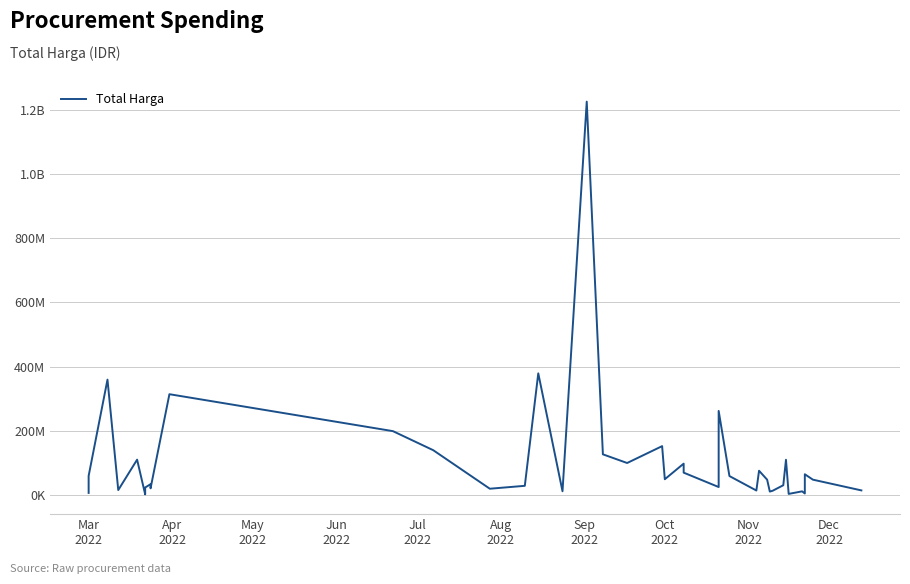

How many values exceed 48140000?

19